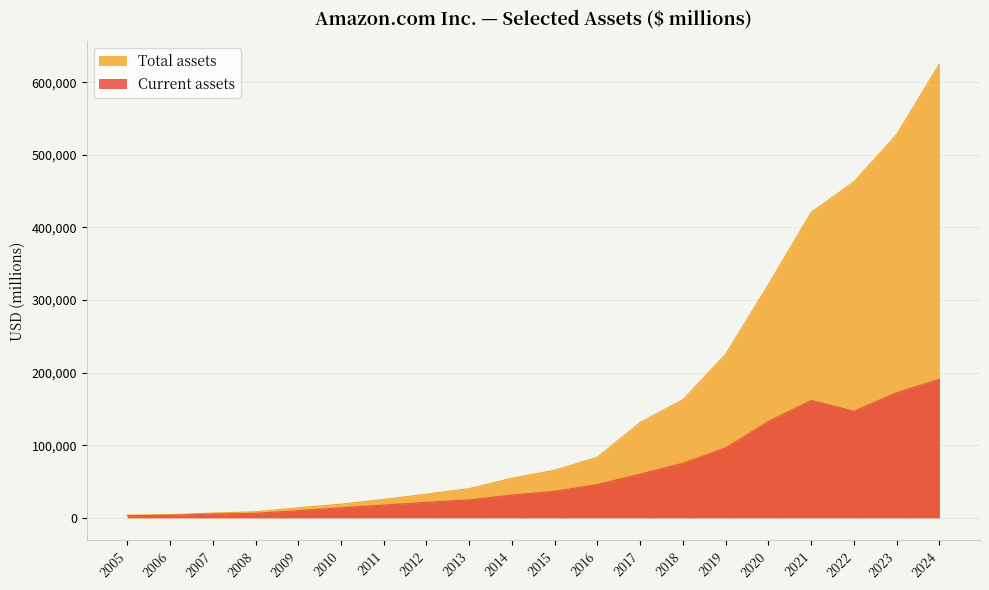

True or false: Current assets and Total assets intersect in this chart.

False